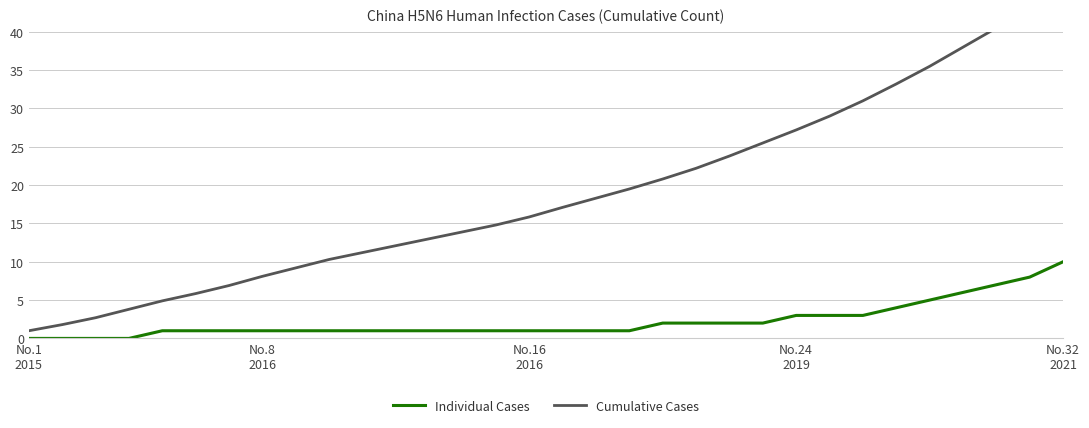

What are all the series names shown in the legend?

Individual Cases, Cumulative Cases